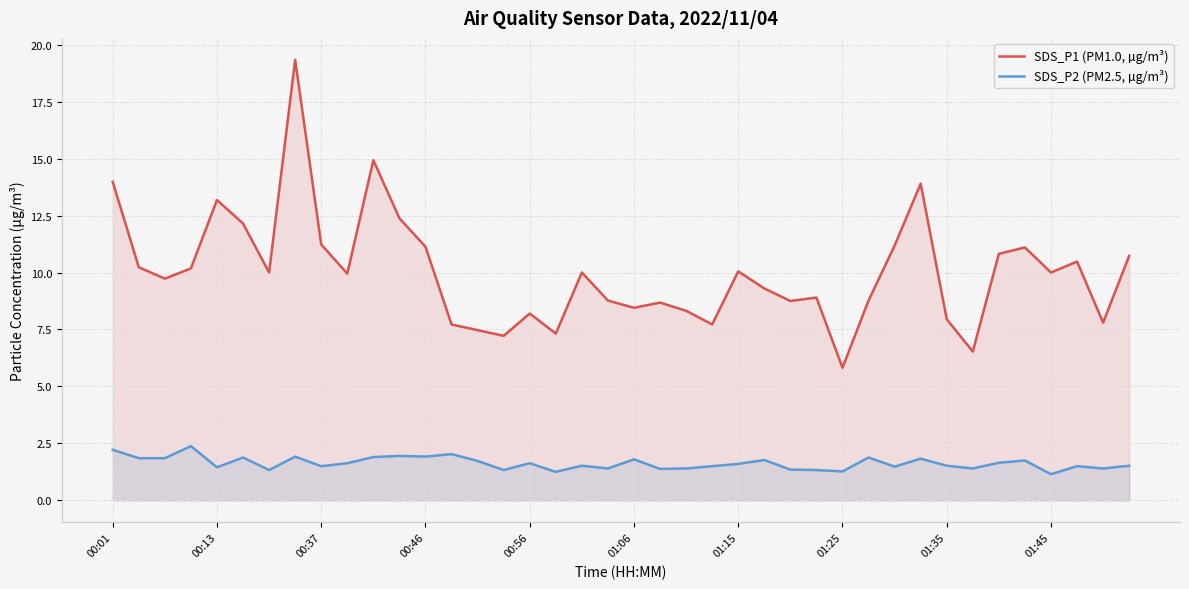

Which series has the largest total across all categories?

SDS_P1 (PM1.0, µg/m³)